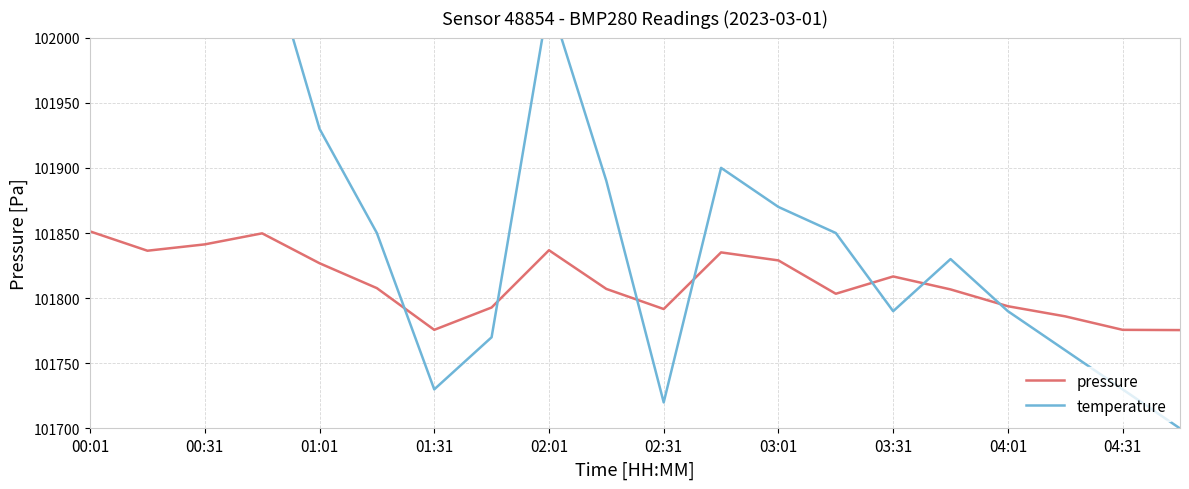

What is the value of the pressure point at the 20th from the left?

101775.5